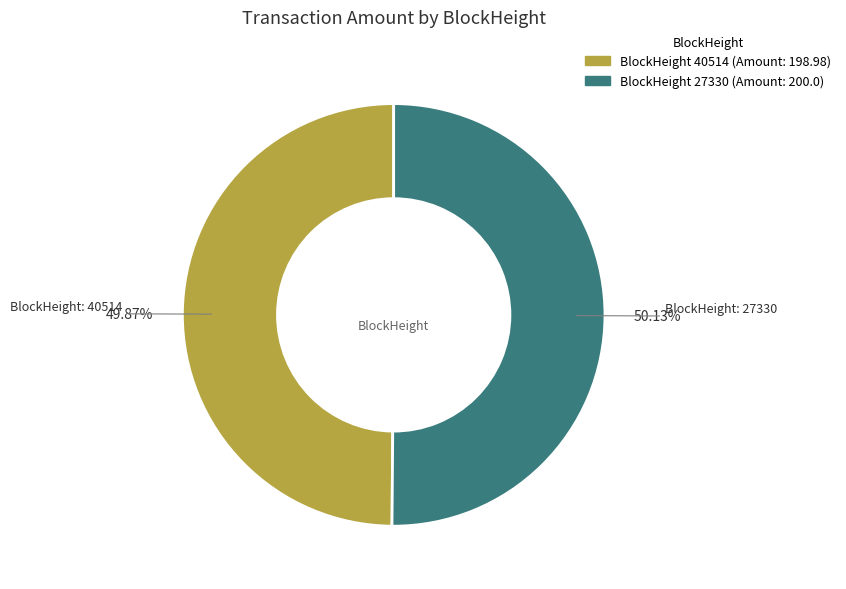

How many segments does this pie chart have?

2